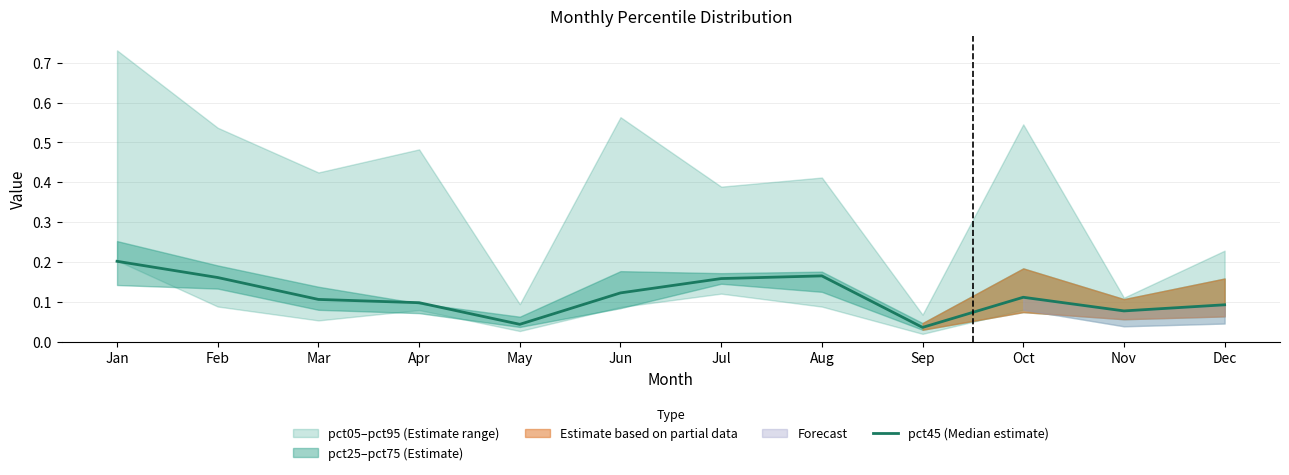

The chart shows a value of 0.2 at Aug. True or false?

True